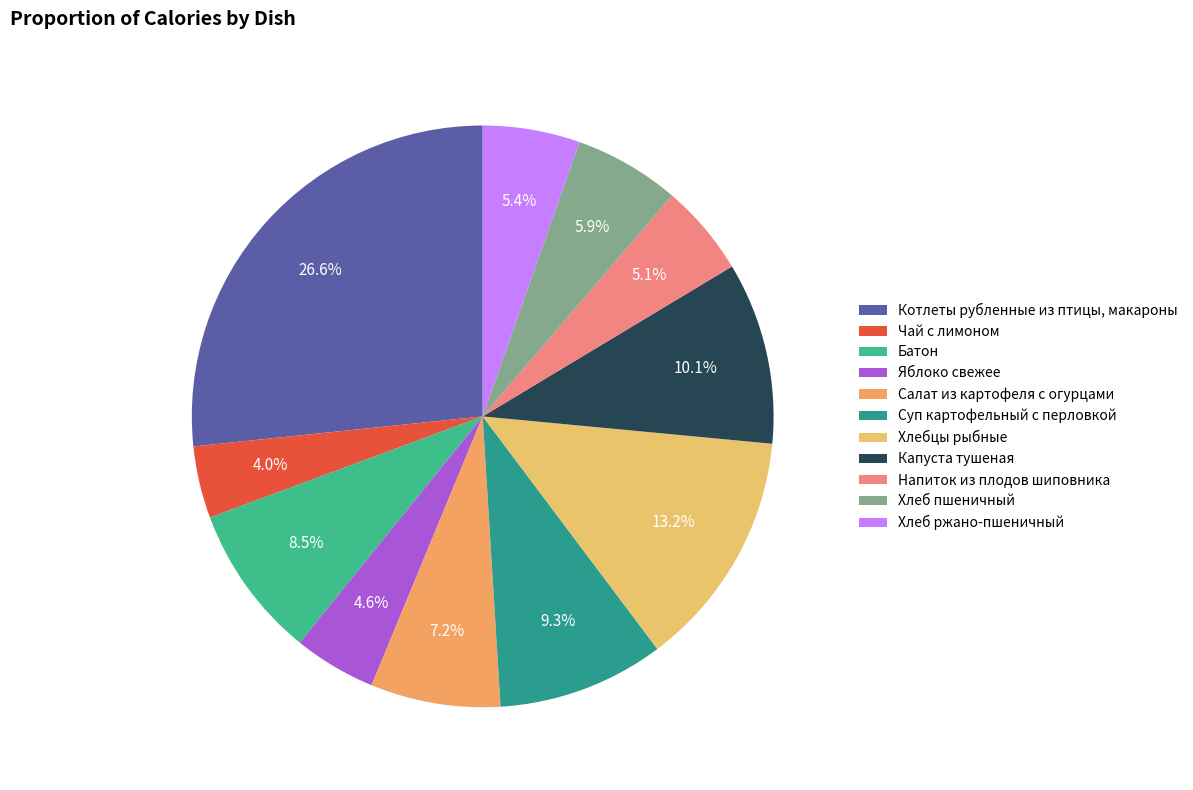

What percentage is the Салат из картофеля с огурцами slice, to the nearest percent?

7%